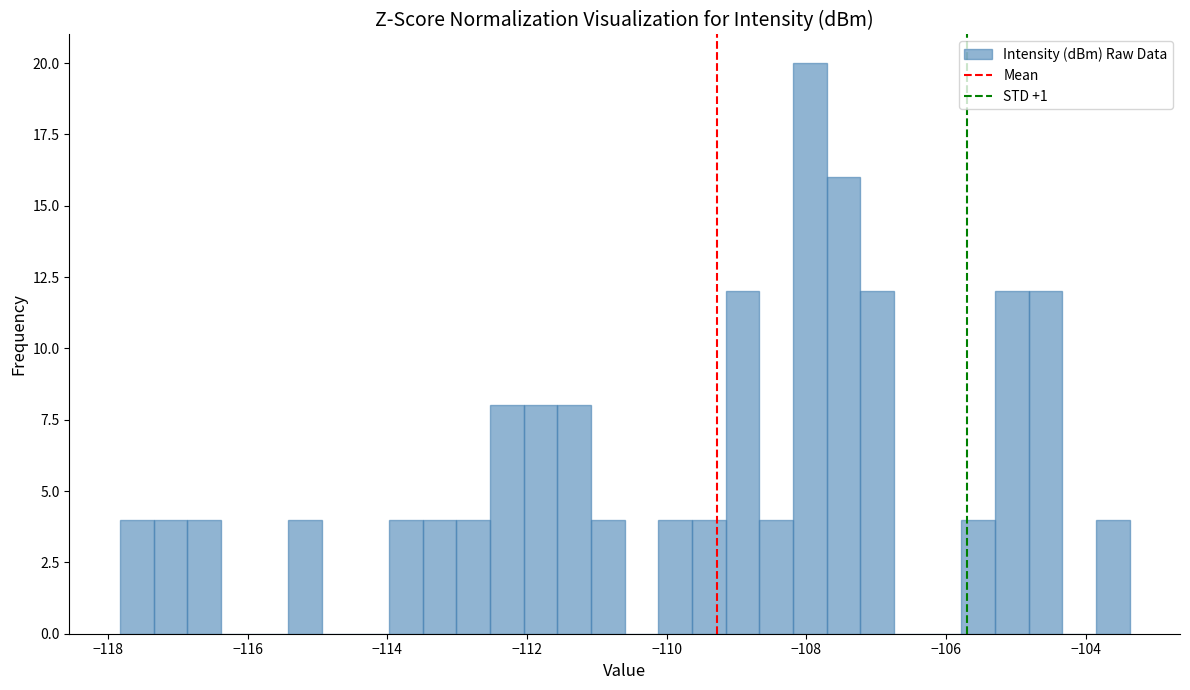

Around what value on the x-axis is the tallest bar? Give the approximate position of its centre, as read against the axis.

-108.0